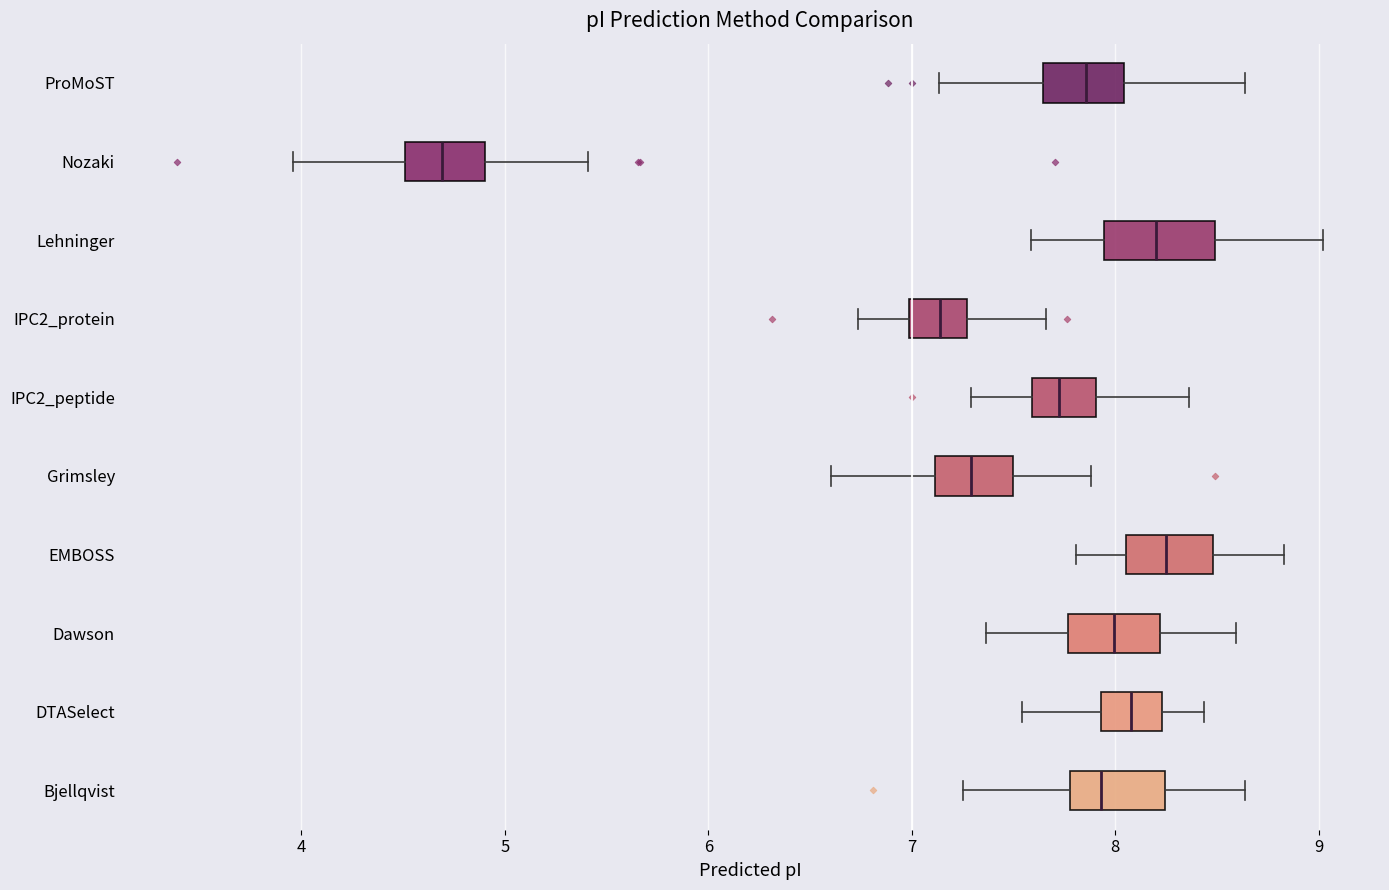

Reading bottom to top, transcribe this box plot: for each box, give where its median line is, the range the box spans, and where its two whiskers end, as read against the x-axis. The values are not printed on the chart, so give them approximately, as read against the axis.

Bjellqvist: median 7.9, box 7.8 to 8.2, whiskers 7.2 to 8.6
DTASelect: median 8.1, box 7.9 to 8.2, whiskers 7.5 to 8.4
Dawson: median 8.0, box 7.8 to 8.2, whiskers 7.4 to 8.6
EMBOSS: median 8.3, box 8.1 to 8.5, whiskers 7.8 to 8.8
Grimsley: median 7.3, box 7.1 to 7.5, whiskers 6.6 to 7.9
IPC2_peptide: median 7.7, box 7.6 to 7.9, whiskers 7.3 to 8.4
IPC2_protein: median 7.1, box 7.0 to 7.3, whiskers 6.7 to 7.7
Lehninger: median 8.2, box 7.9 to 8.5, whiskers 7.6 to 9.0
Nozaki: median 4.7, box 4.5 to 4.9, whiskers 4.0 to 5.4
ProMoST: median 7.9, box 7.6 to 8.0, whiskers 7.1 to 8.6